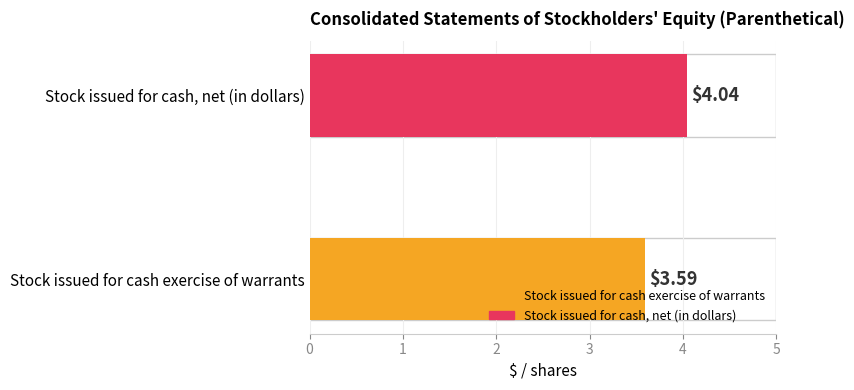

How many values are below 4?

1